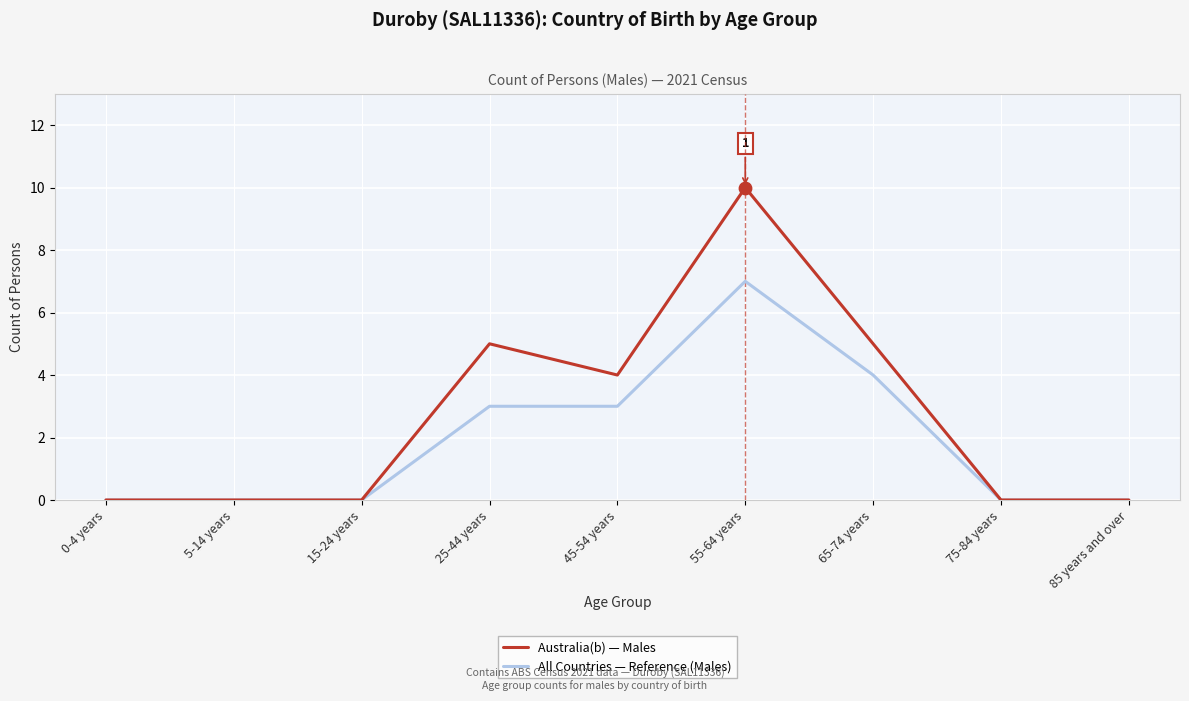

Which series has the largest total across all categories?

Australia(b) — Males